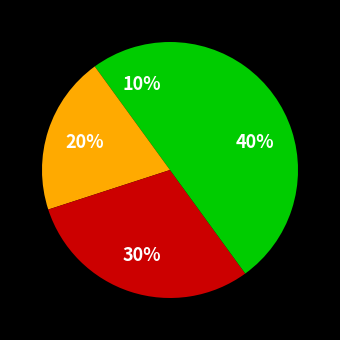

Count the number of slices in the pie.

4